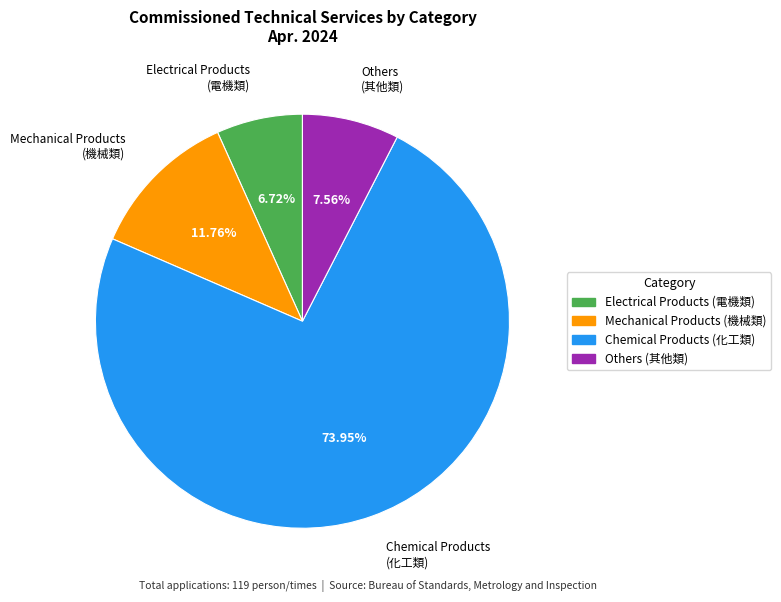

Between Mechanical Products (機械類) and Electrical Products (電機類), which is larger?

Mechanical Products (機械類)